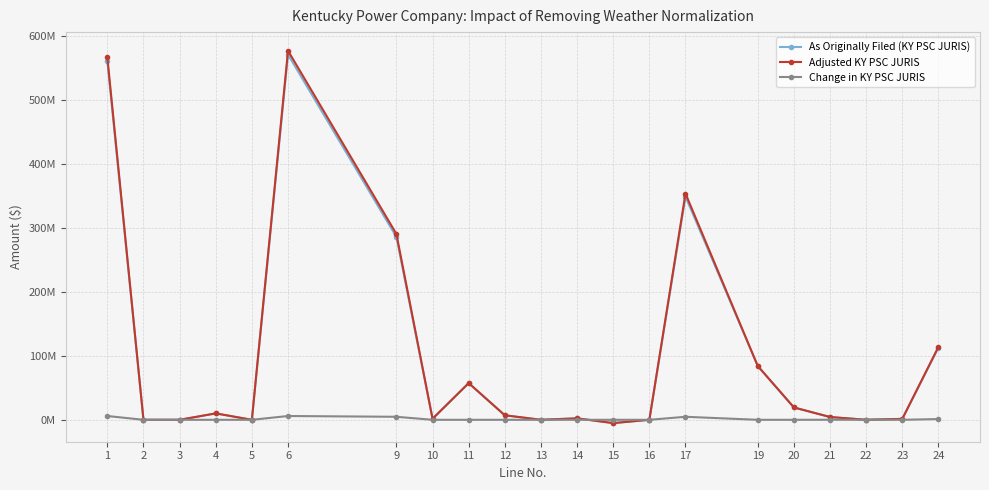

What are all the series names shown in the legend?

As Originally Filed (KY PSC JURIS), Adjusted KY PSC JURIS, Change in KY PSC JURIS